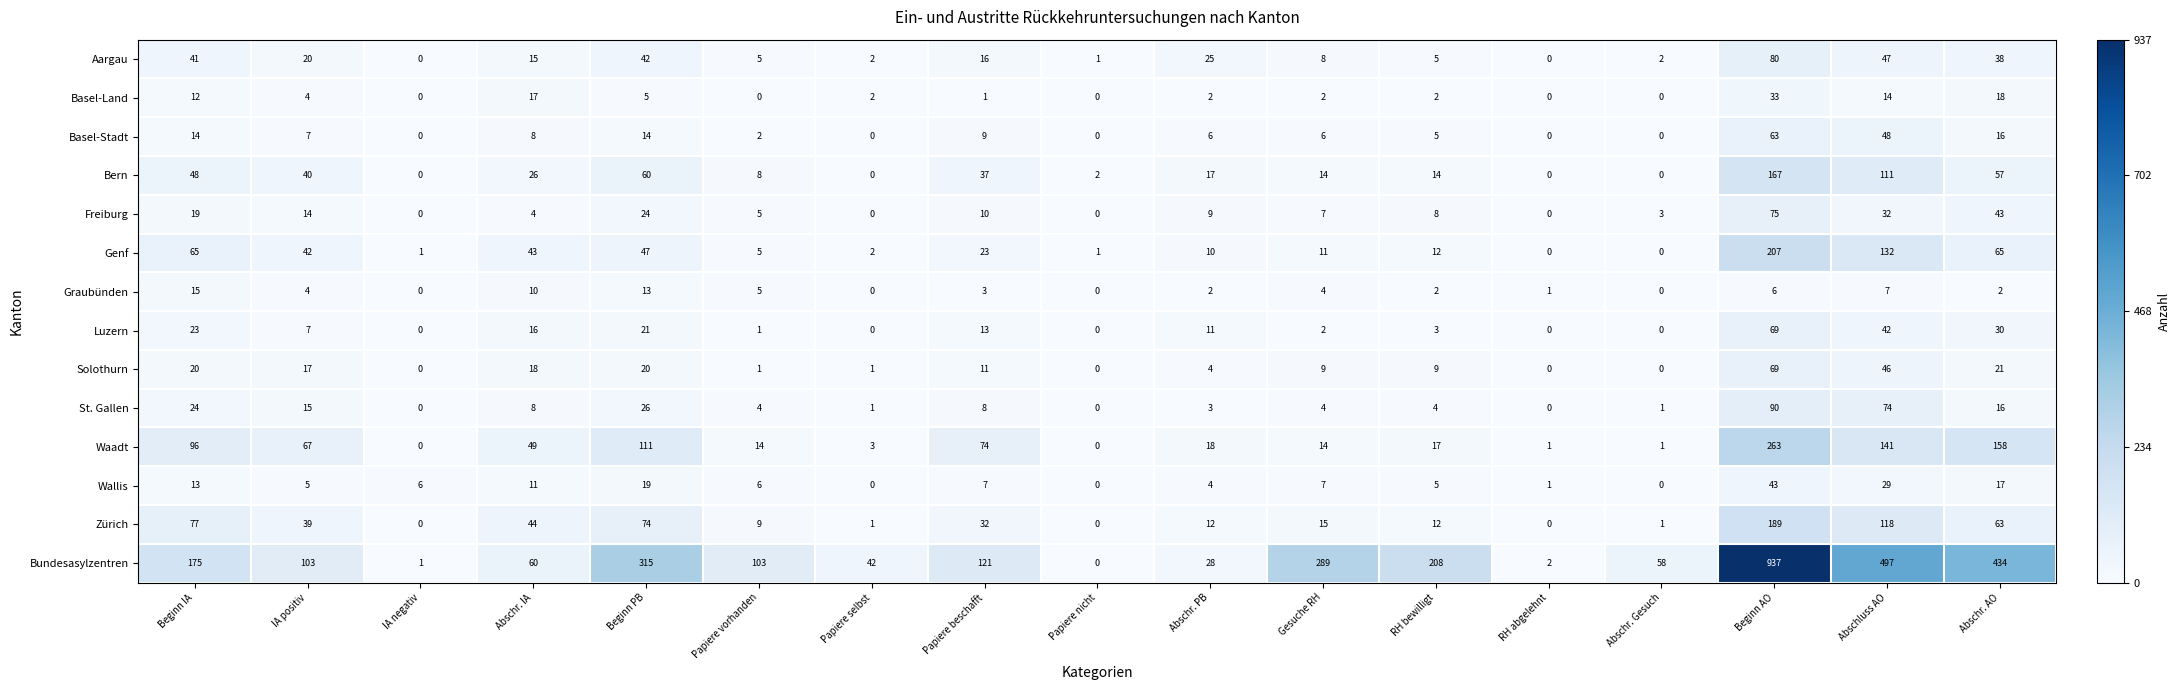

What is the total value across all series at Papiere nicht?

4